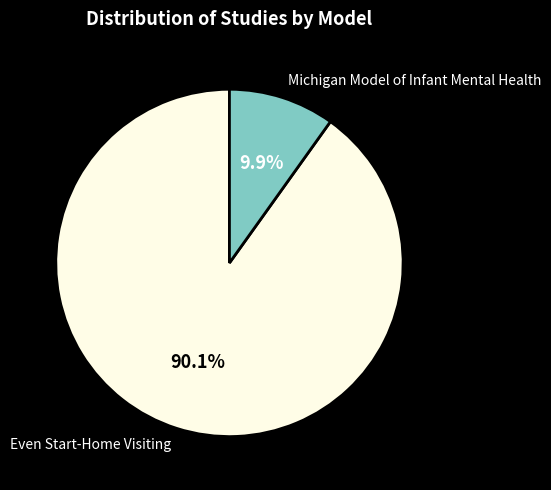

Combined, what portion of the pie is Michigan Model of Infant Mental Health and Even Start-Home Visiting?

100.0%